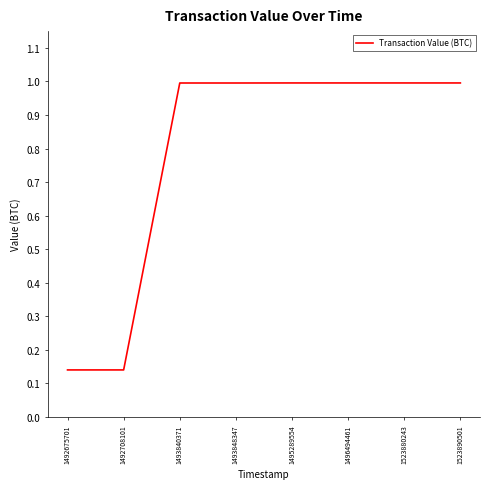

Between 1493848347 and 1492708101, which is larger?

1493848347